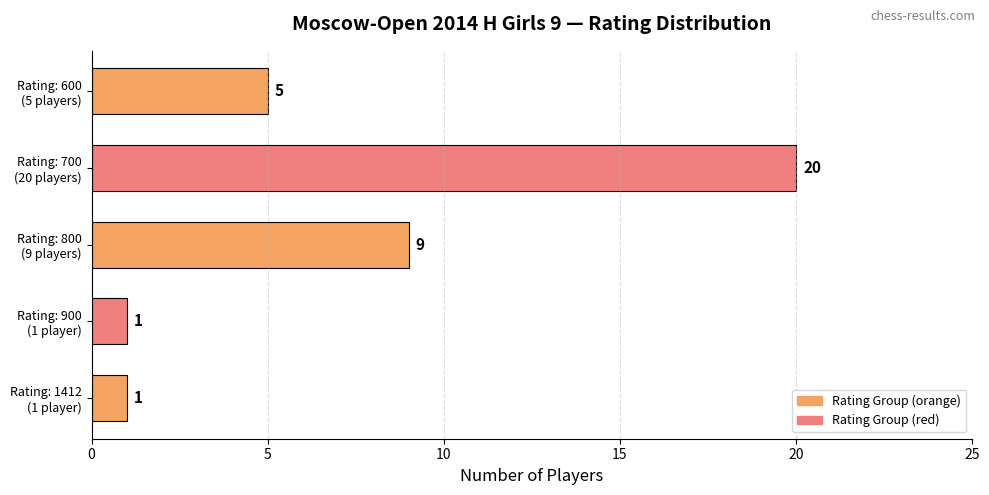

What is the difference between the maximum and minimum values?

19